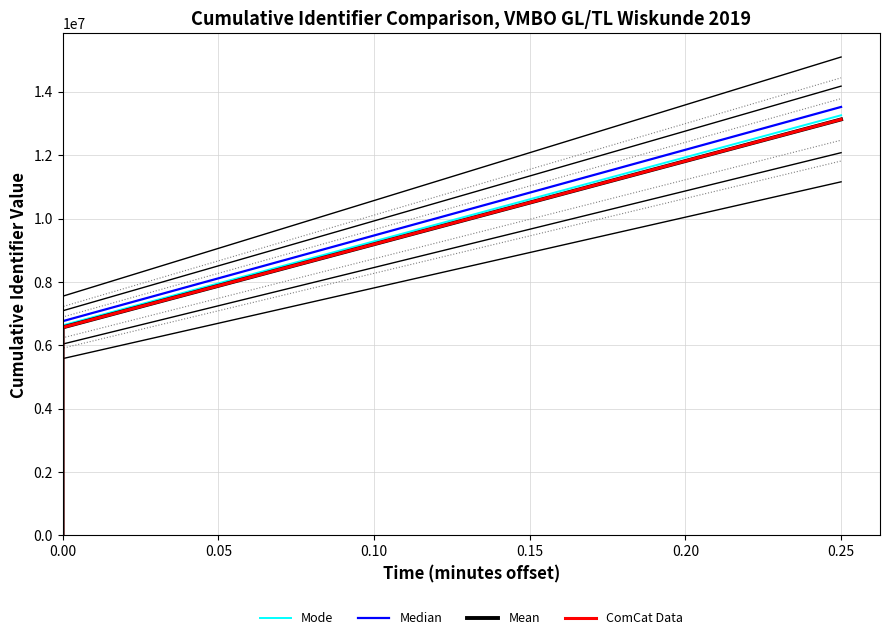

The value of Median at 0.05 is 10764119.1. True or false?

False